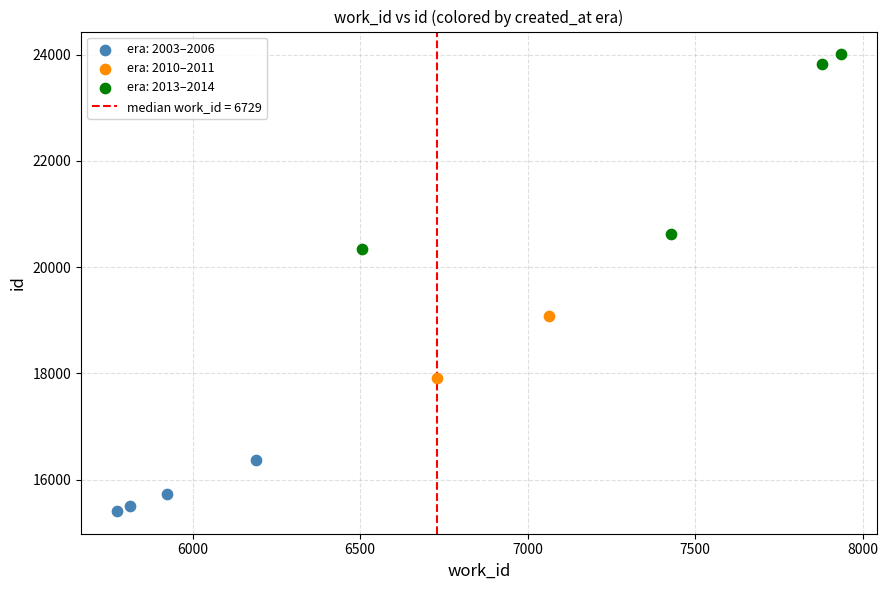

Which series reaches the minimum Y coordinate?

era: 2003–2006